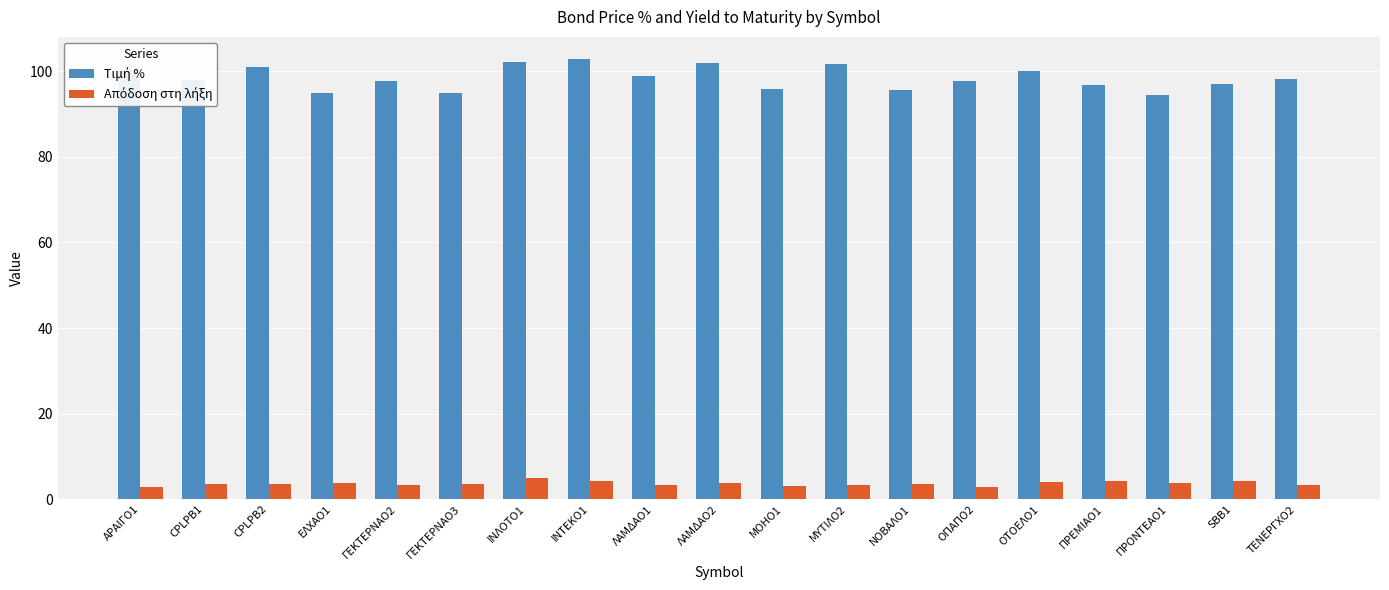

How many series are shown in this chart?

2